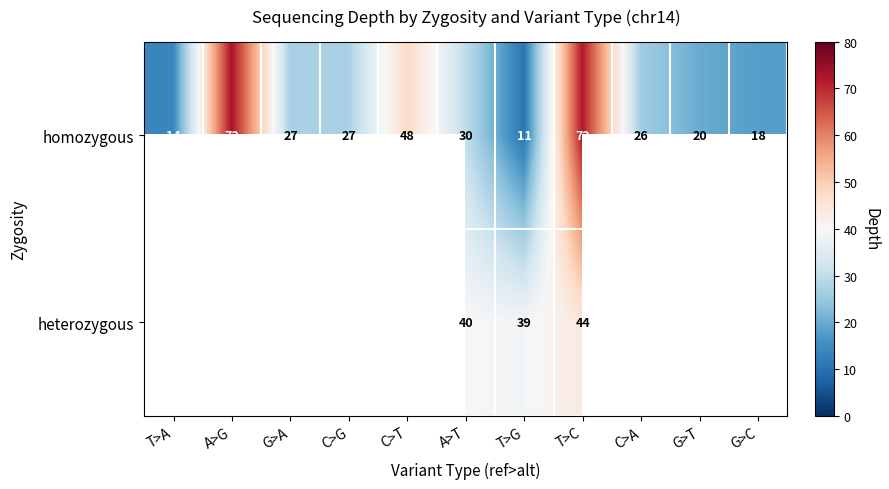

At how many categories does at least one series exceed 58?

2